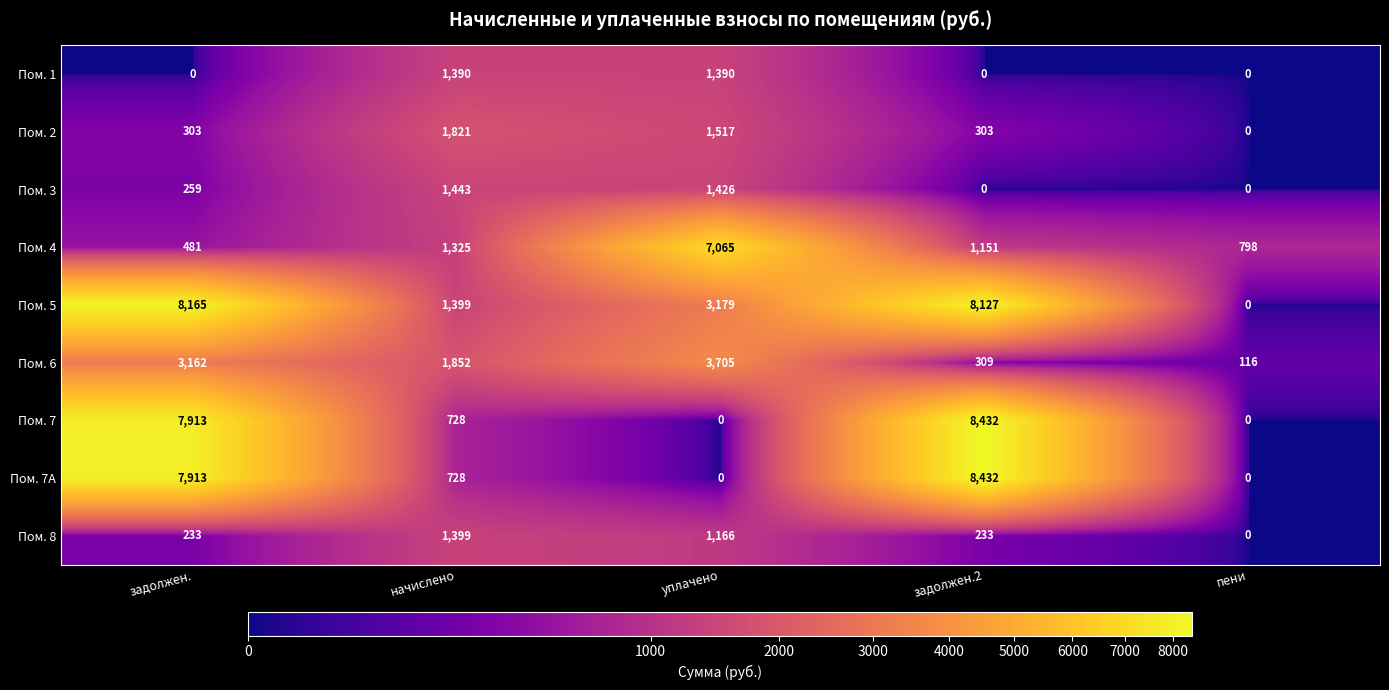

The Пом. 4 series shows 798 at пени. True or false?

True